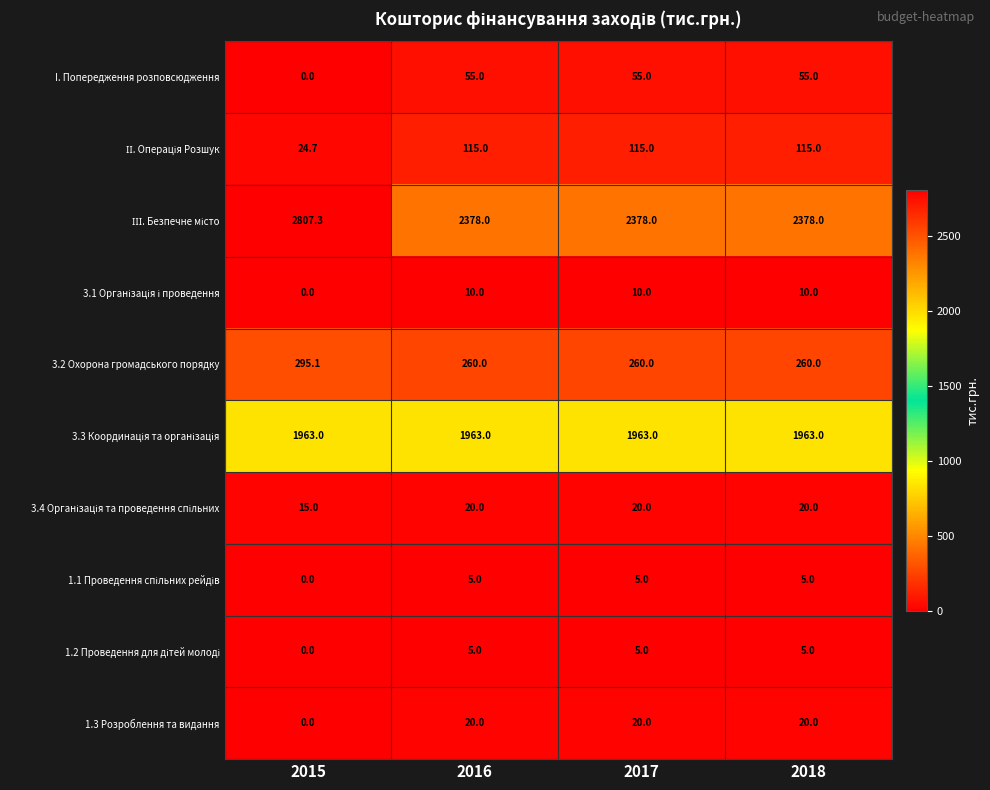

What is the difference between the highest and lowest values at 2017?

2373.0